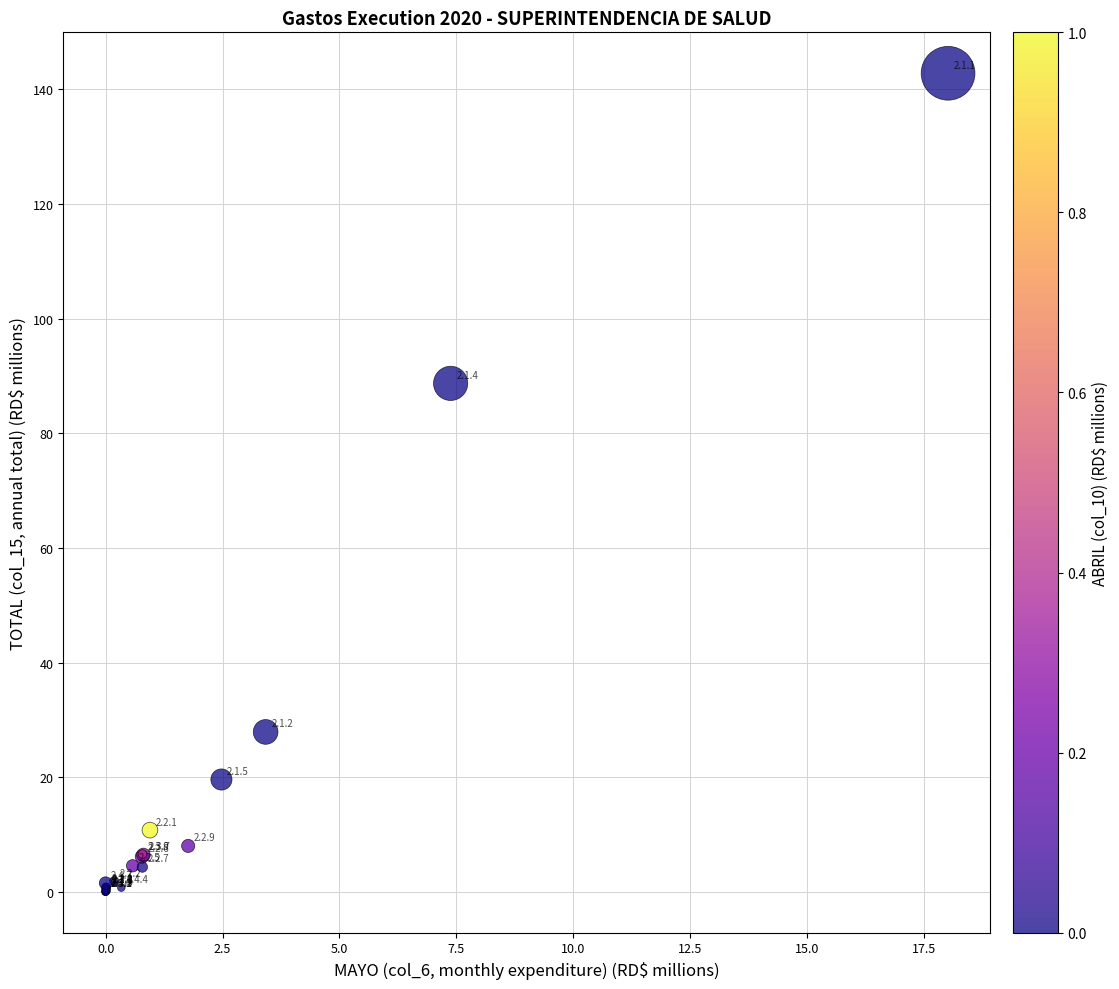

What Y value in the scatter plot is closest to 71?

88.7